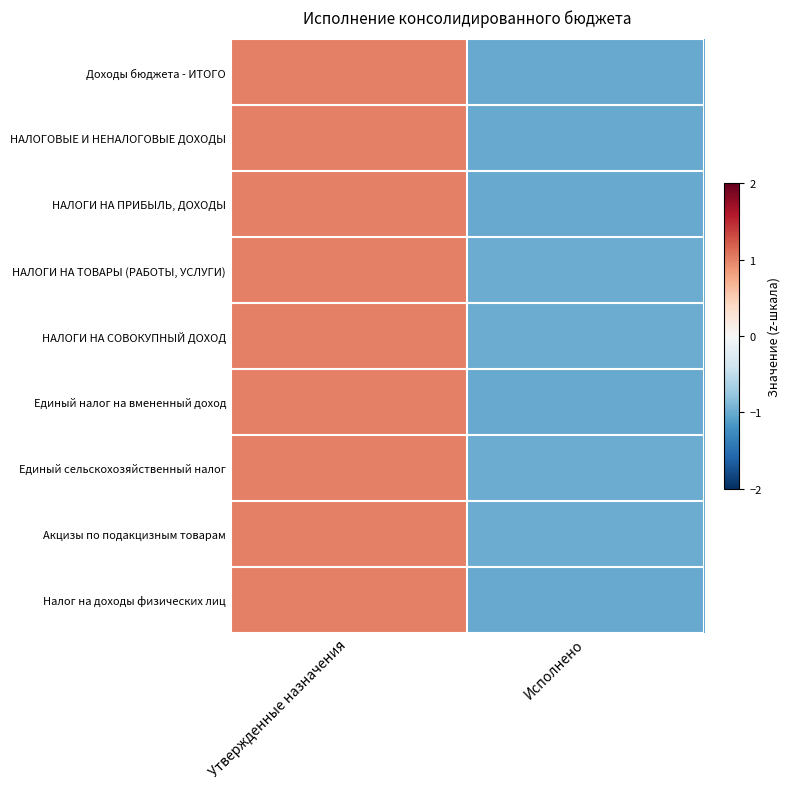

Reading right to left, list all the values displayed in this chart.

Доходы бюджета - ИТОГО: Исполнено=-1.0	Утвержденные назначения=1.0
НАЛОГОВЫЕ И НЕНАЛОГОВЫЕ ДОХОДЫ: Исполнено=-1.0	Утвержденные назначения=1.0
НАЛОГИ НА ПРИБЫЛЬ, ДОХОДЫ: Исполнено=-1.0	Утвержденные назначения=1.0
НАЛОГИ НА ТОВАРЫ (РАБОТЫ, УСЛУГИ): Исполнено=-1.0	Утвержденные назначения=1.0
НАЛОГИ НА СОВОКУПНЫЙ ДОХОД: Исполнено=-1.0	Утвержденные назначения=1.0
Единый налог на вмененный доход: Исполнено=-1.0	Утвержденные назначения=1.0
Единый сельскохозяйственный налог: Исполнено=-1.0	Утвержденные назначения=1.0
Акцизы по подакцизным товарам: Исполнено=-1.0	Утвержденные назначения=1.0
Налог на доходы физических лиц: Исполнено=-1.0	Утвержденные назначения=1.0